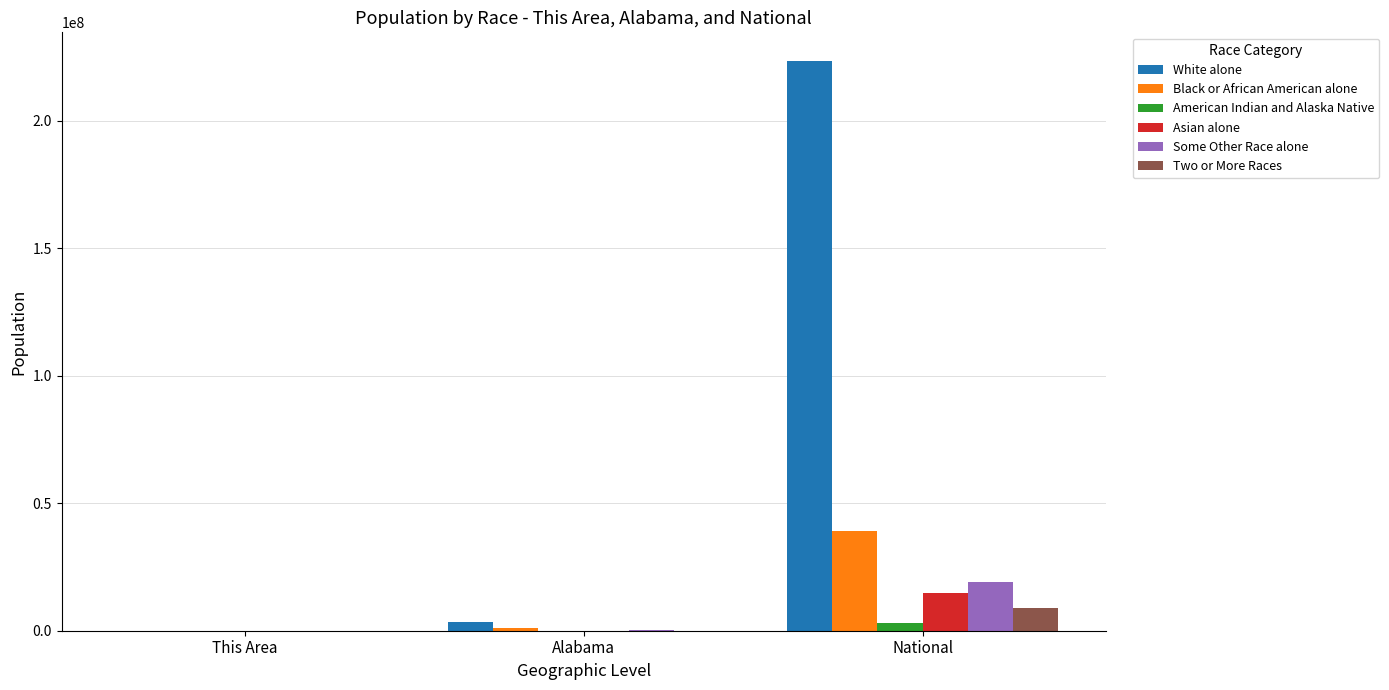

Where is White alone nearest to the value 111780801?

Alabama